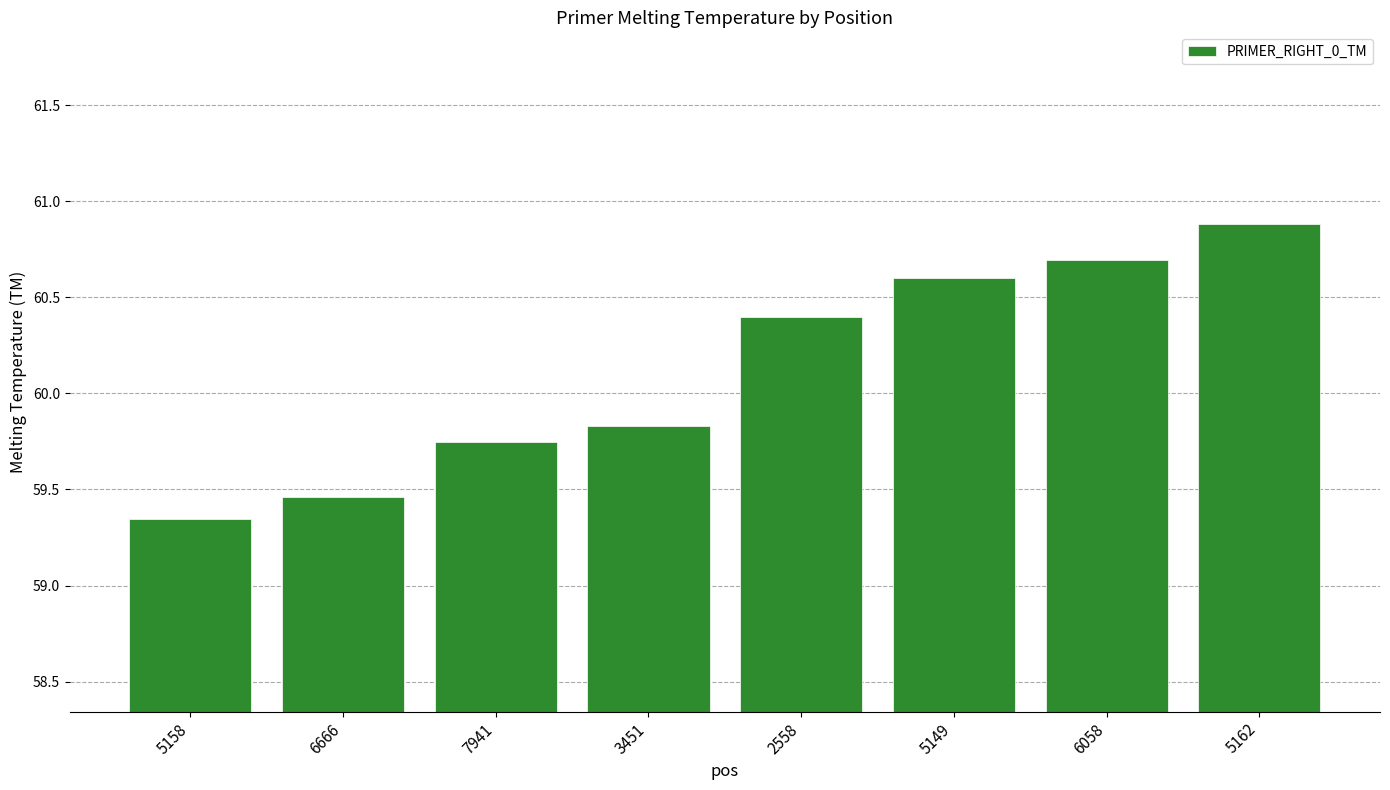

At which label does the data first exceed 60?

2558